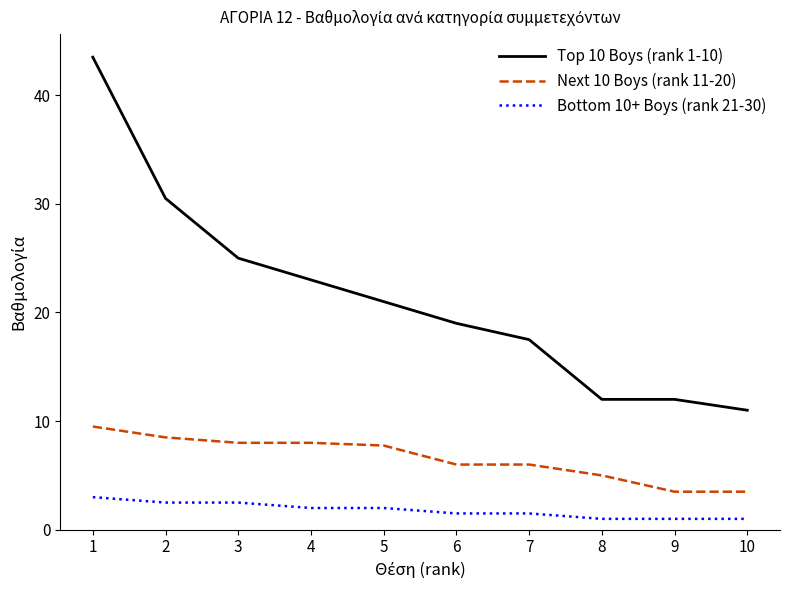

At 8, list the series in order from smallest to largest.

Bottom 10+ Boys (rank 21-30), Next 10 Boys (rank 11-20), Top 10 Boys (rank 1-10)